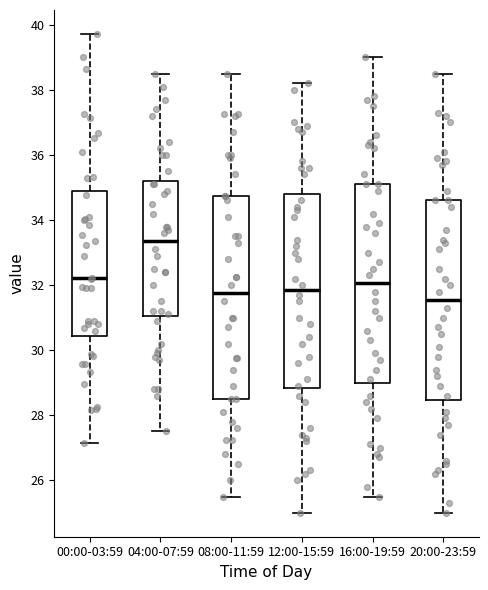

Reading left to right, read every box against the y-axis: the position of its median line, the range the box covers, and the ends of its whiskers. The values are not printed on the chart, so give them approximately, as read against the axis.

00:00-03:59: median 32.2, box 30.4 to 35.0, whiskers 27.2 to 39.8
04:00-07:59: median 33.4, box 31.0 to 35.2, whiskers 27.6 to 38.6
08:00-11:59: median 31.8, box 28.6 to 34.8, whiskers 25.6 to 38.6
12:00-15:59: median 31.8, box 28.8 to 34.8, whiskers 25.0 to 38.2
16:00-19:59: median 32.0, box 29.0 to 35.2, whiskers 25.6 to 39.0
20:00-23:59: median 31.6, box 28.4 to 34.6, whiskers 25.0 to 38.6